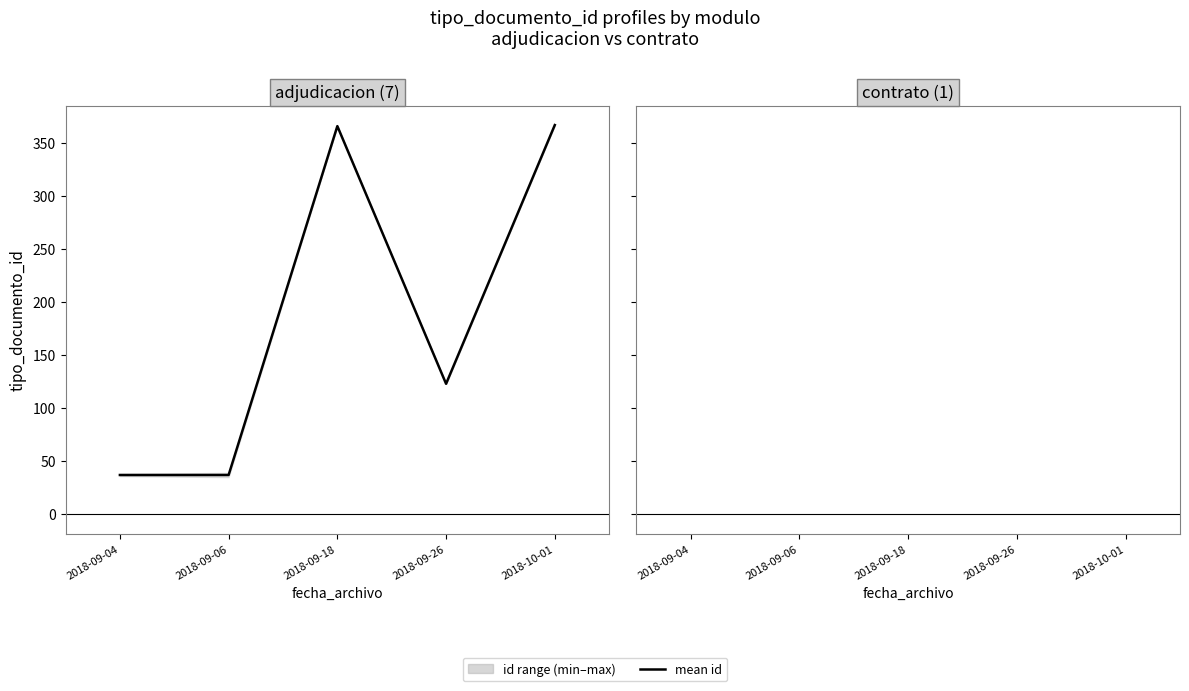

How many values exceed 123?

2